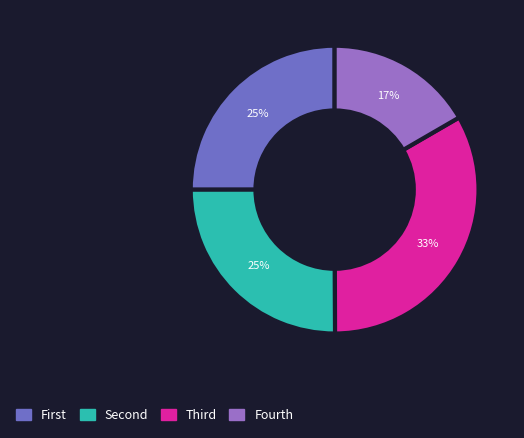

How many slices are in this pie chart?

4